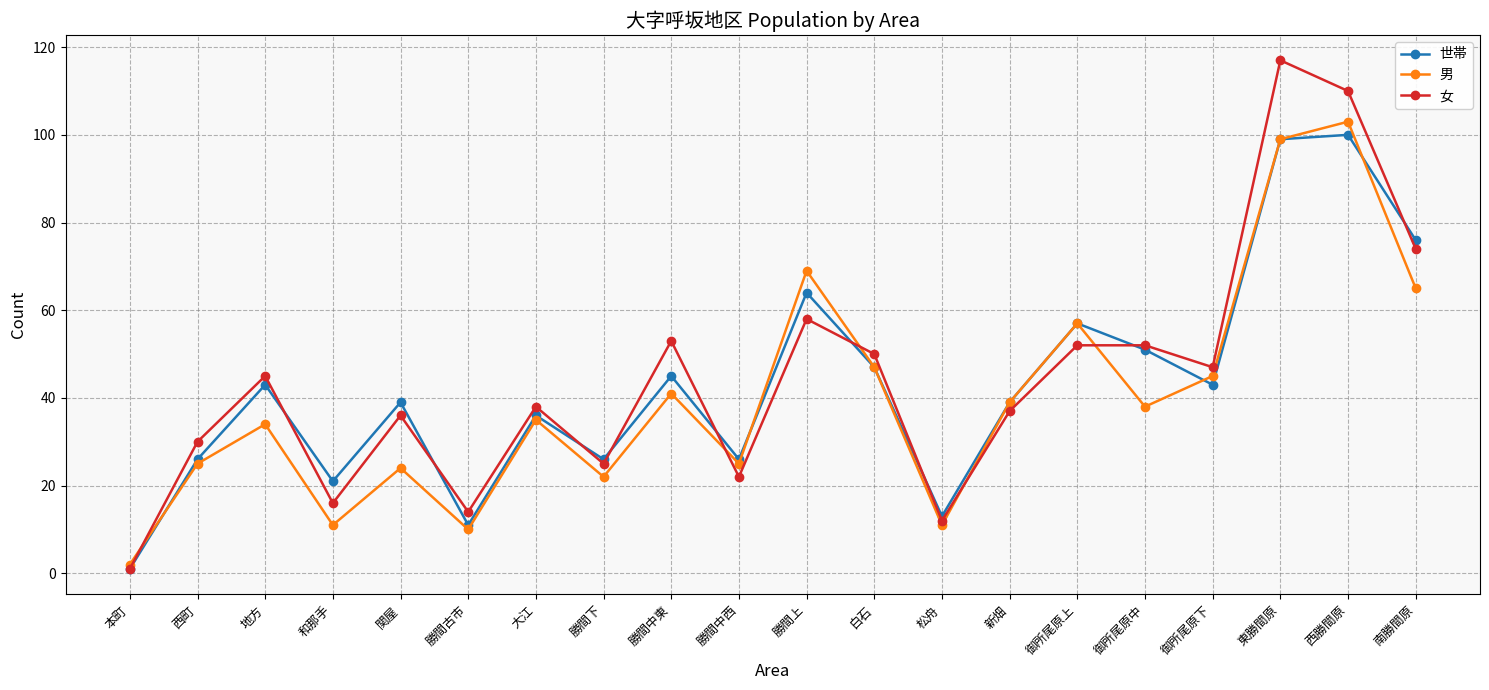

How many interior local valleys does the 男 series have?

6